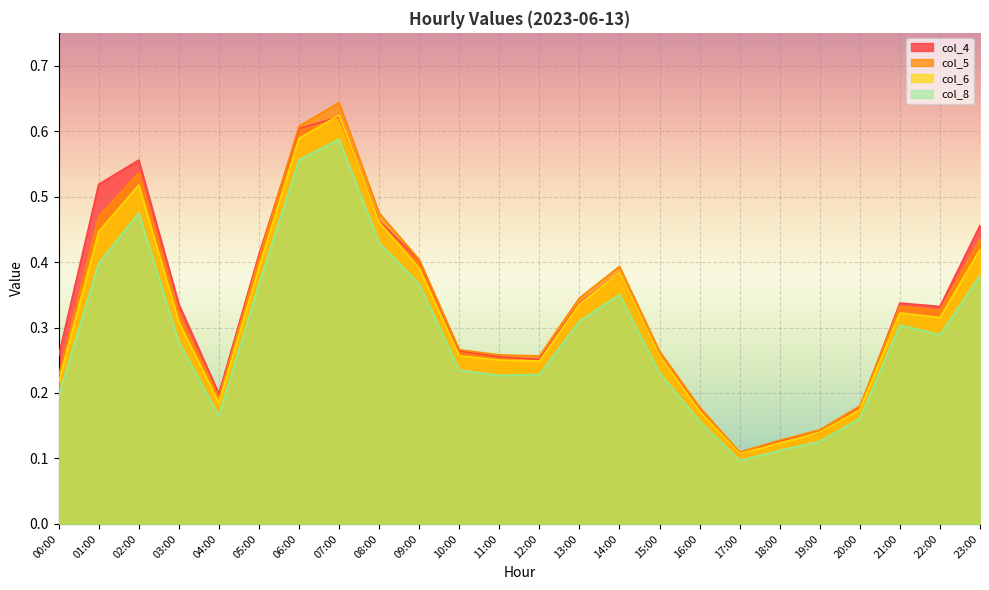

Reading left to right, extract all data points from this chart.

col_4: 00:00=0.3	01:00=0.5	02:00=0.6	03:00=0.3	04:00=0.2	05:00=0.4	06:00=0.6	07:00=0.6	08:00=0.5	09:00=0.4	10:00=0.3	11:00=0.3	12:00=0.3	13:00=0.3	14:00=0.4	15:00=0.3	16:00=0.2	17:00=0.1	18:00=0.1	19:00=0.1	20:00=0.2	21:00=0.3	22:00=0.3	23:00=0.5
col_5: 00:00=0.2	01:00=0.5	02:00=0.5	03:00=0.3	04:00=0.2	05:00=0.4	06:00=0.6	07:00=0.6	08:00=0.5	09:00=0.4	10:00=0.3	11:00=0.3	12:00=0.3	13:00=0.3	14:00=0.4	15:00=0.3	16:00=0.2	17:00=0.1	18:00=0.1	19:00=0.1	20:00=0.2	21:00=0.3	22:00=0.3	23:00=0.4
col_6: 00:00=0.2	01:00=0.4	02:00=0.5	03:00=0.3	04:00=0.2	05:00=0.4	06:00=0.6	07:00=0.6	08:00=0.5	09:00=0.4	10:00=0.3	11:00=0.3	12:00=0.2	13:00=0.3	14:00=0.4	15:00=0.3	16:00=0.2	17:00=0.1	18:00=0.1	19:00=0.1	20:00=0.2	21:00=0.3	22:00=0.3	23:00=0.4
col_8: 00:00=0.2	01:00=0.4	02:00=0.5	03:00=0.3	04:00=0.2	05:00=0.4	06:00=0.6	07:00=0.6	08:00=0.4	09:00=0.4	10:00=0.2	11:00=0.2	12:00=0.2	13:00=0.3	14:00=0.4	15:00=0.2	16:00=0.2	17:00=0.1	18:00=0.1	19:00=0.1	20:00=0.2	21:00=0.3	22:00=0.3	23:00=0.4